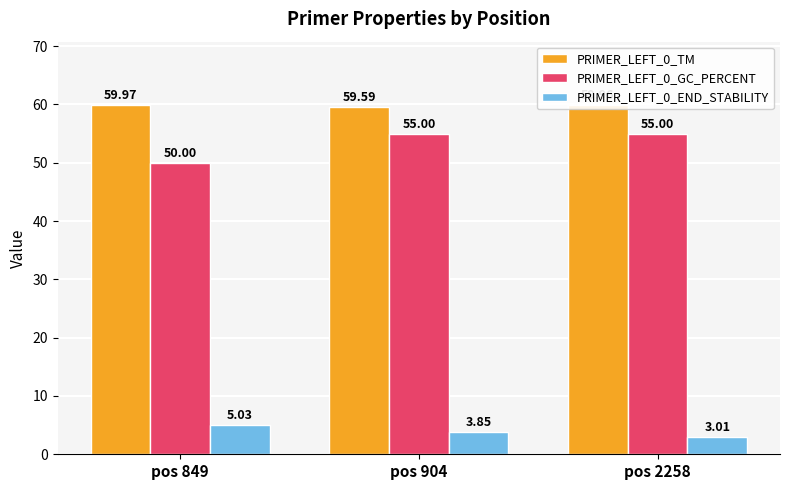

How many groups of bars are there?

3